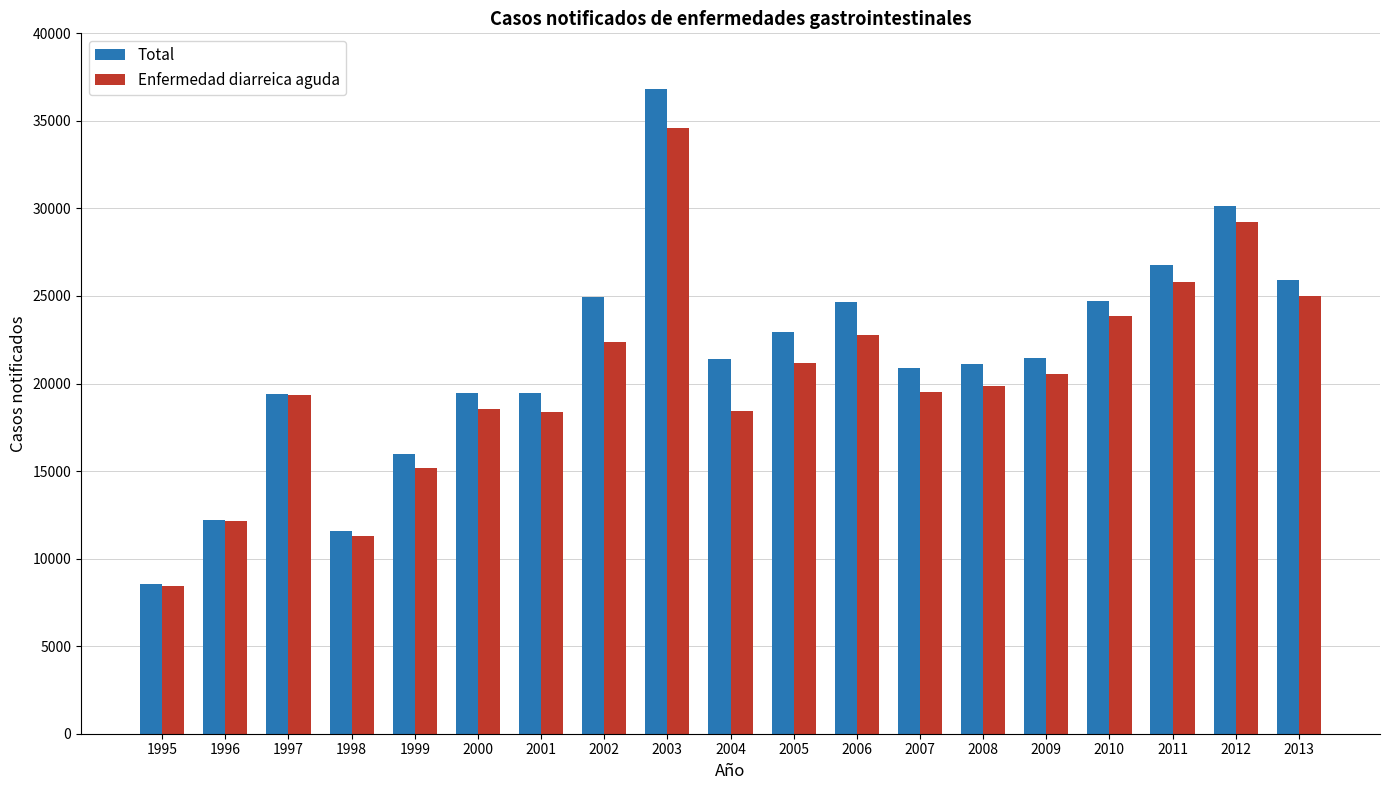

What are all the series names shown in the legend?

Total, Enfermedad diarreica aguda